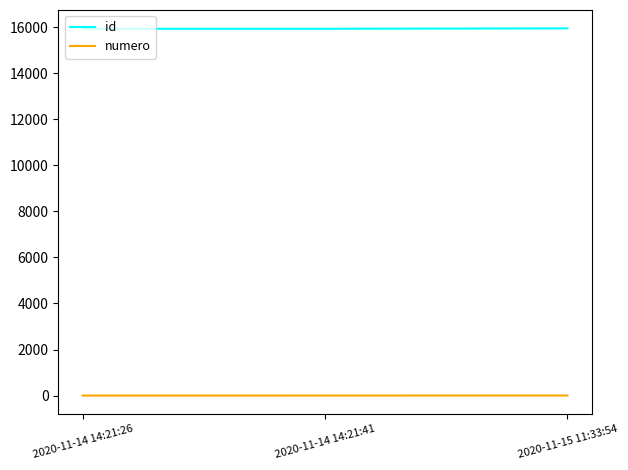

List the series in order of their overall mean, highest first.

id, numero